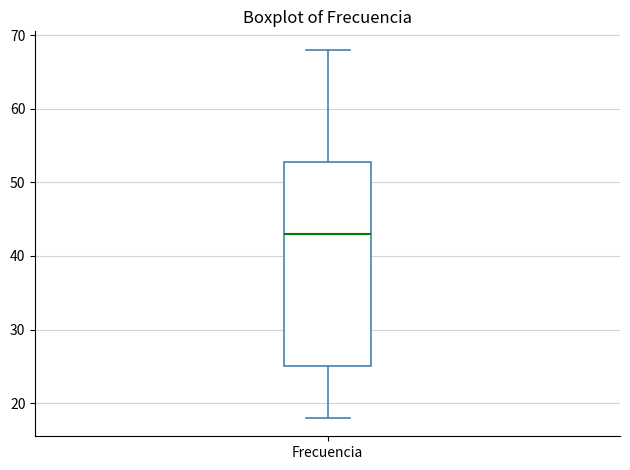

Transcribe this box plot: give where the median line is, the range the box spans, and where the two whiskers end, as read against the y-axis. The values are not printed on the chart, so give them approximately, as read against the axis.

median 43, box 25 to 53, whiskers 18 to 68